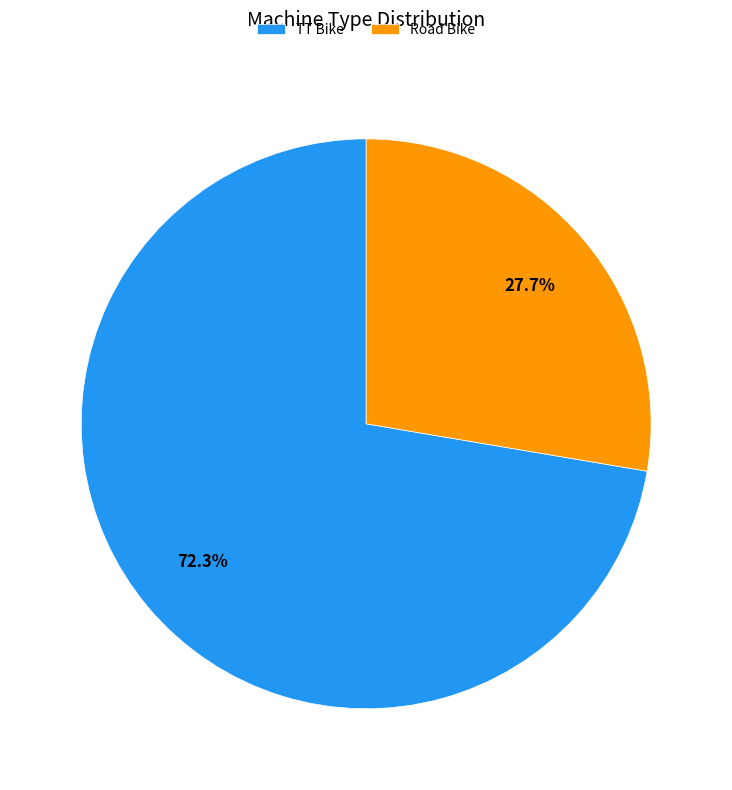

How many segments does this pie chart have?

2